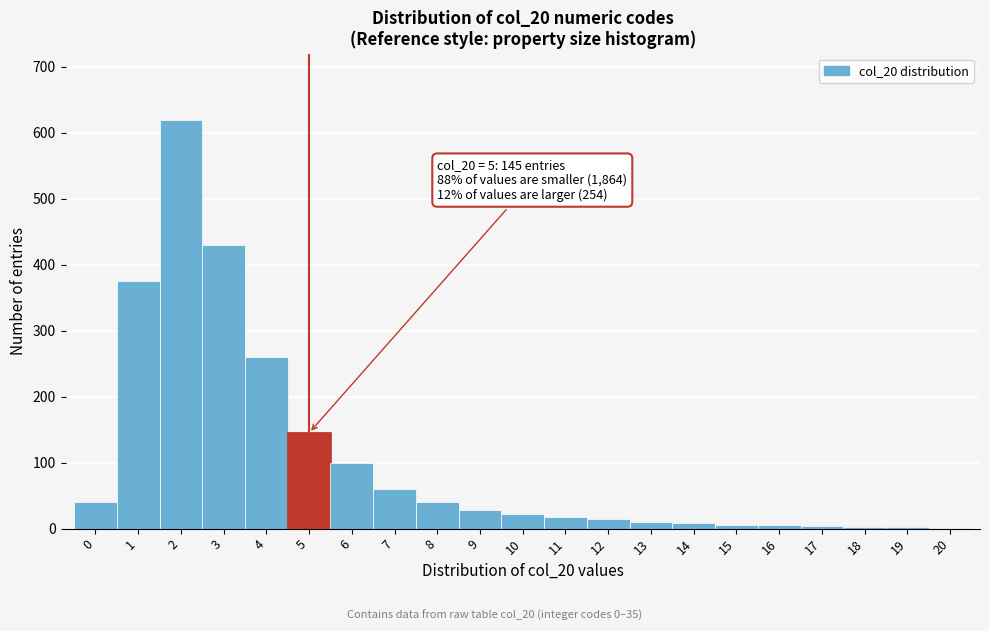

Over which range of the x-axis is the bar tallest?

1.5 to 2.5